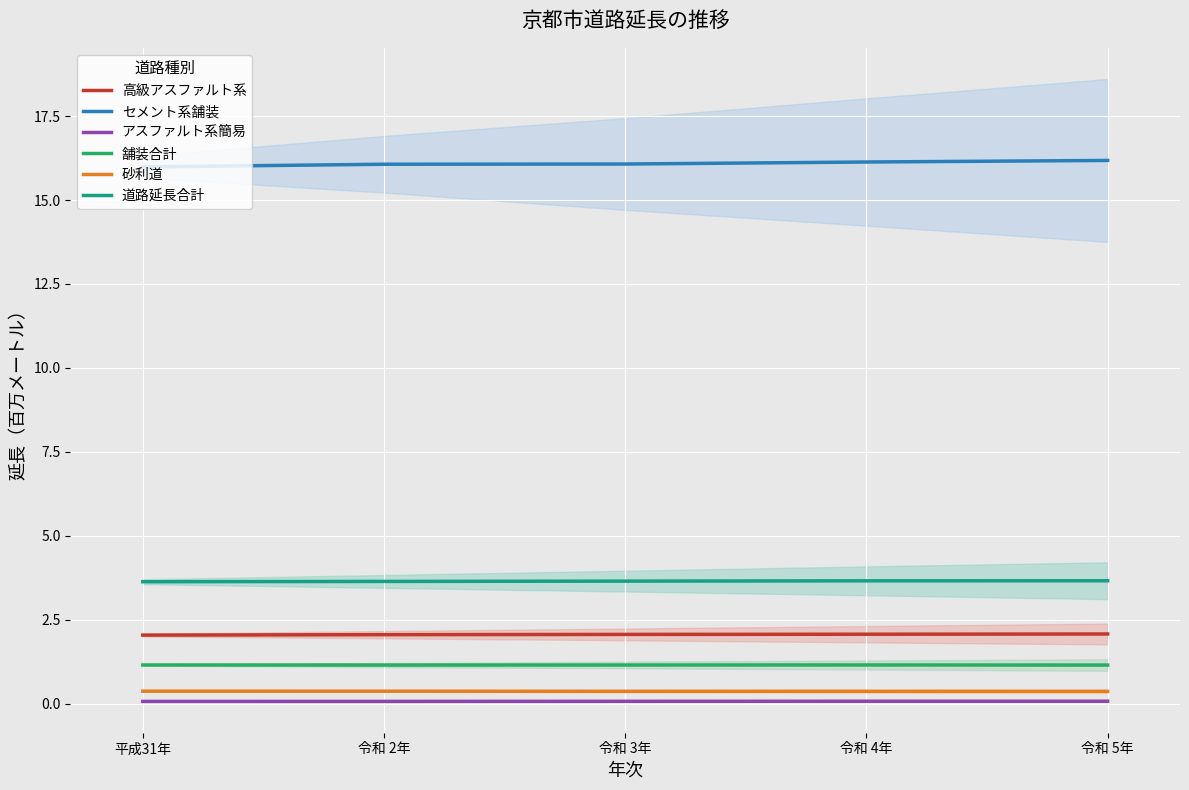

What is the minimum value for 高級アスファルト系?

2.0